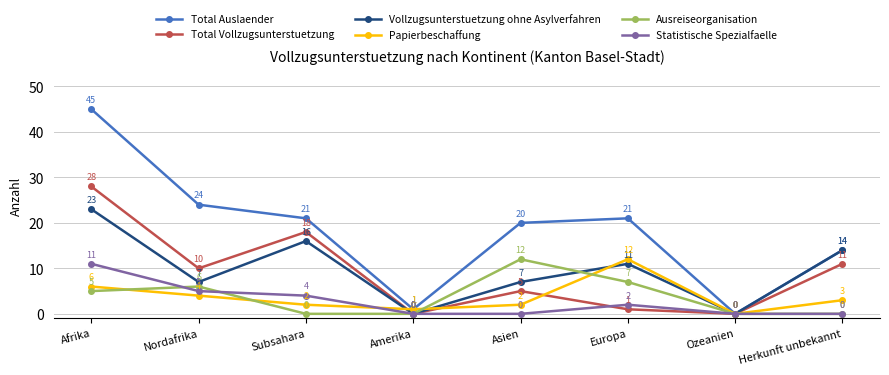

Is the value of Vollzugsunterstuetzung ohne Asylverfahren at Subsahara greater than the value of Papierbeschaffung at Amerika?

Yes